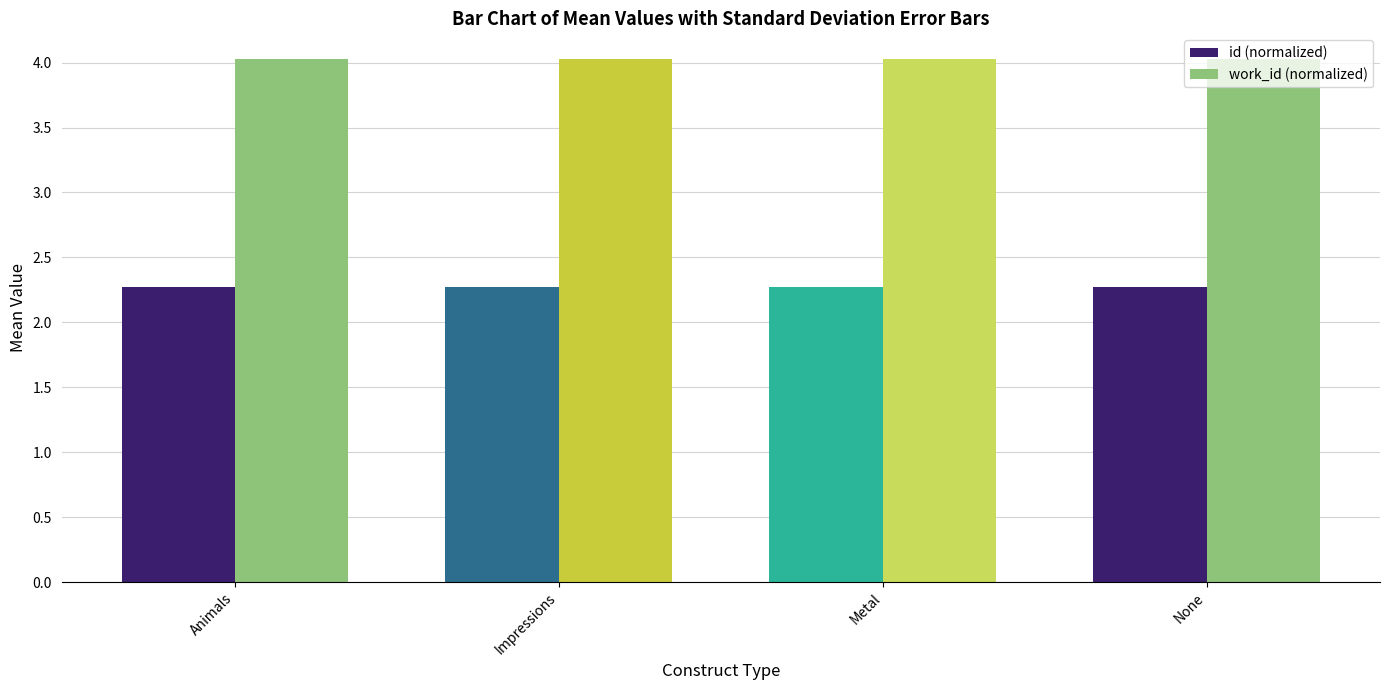

The value of work_id (normalized) at Impressions is 6.2. True or false?

False